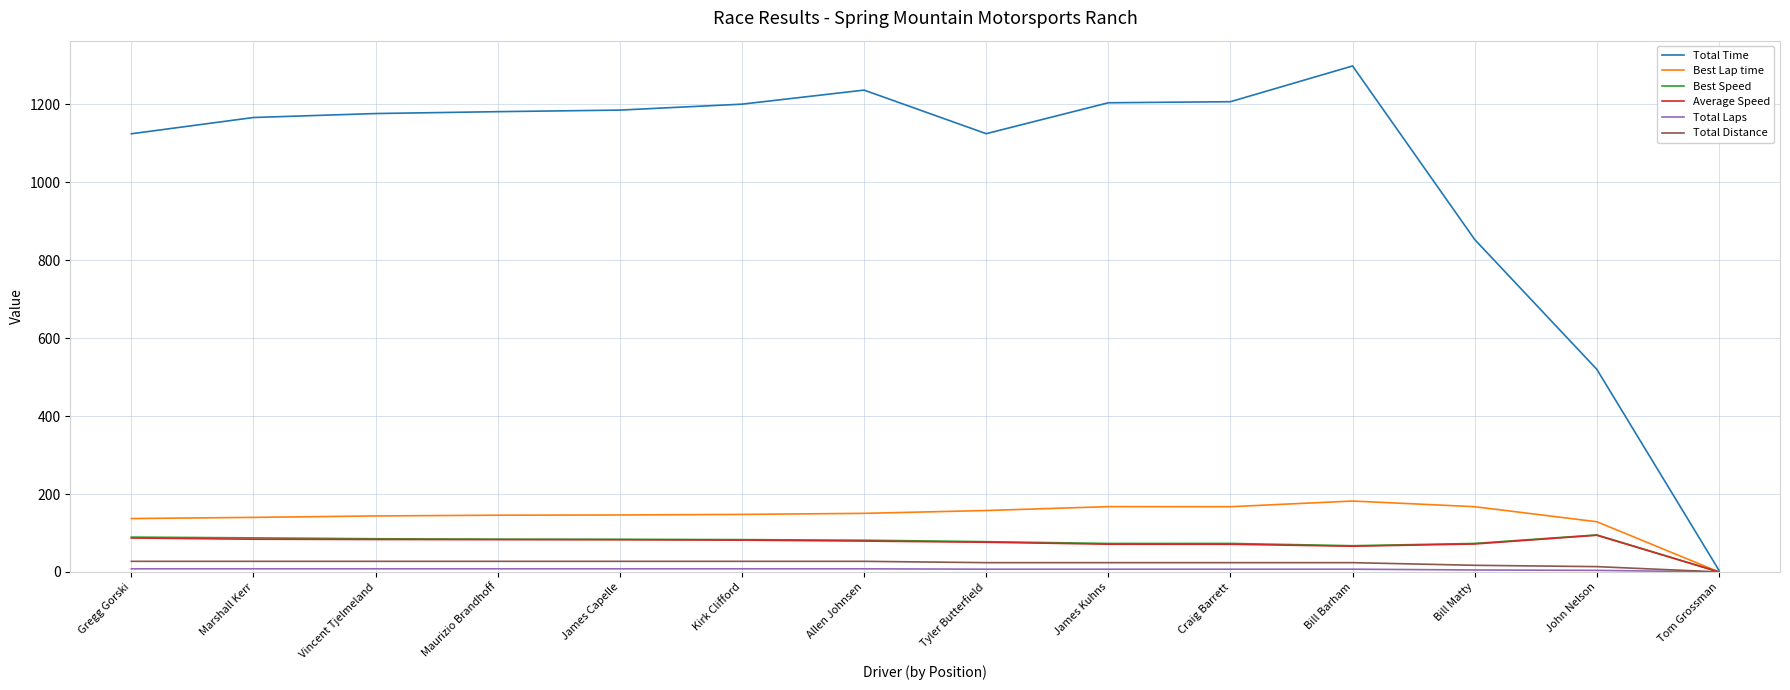

Which series changed the most between Bill Matty and John Nelson?

Total Time